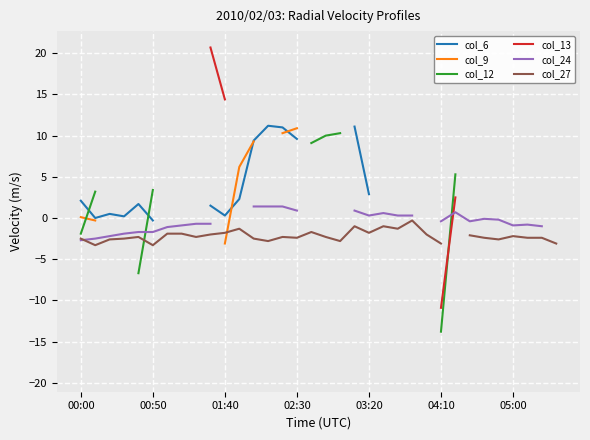

The value of col_12 at 05:00 is nan. True or false?

False